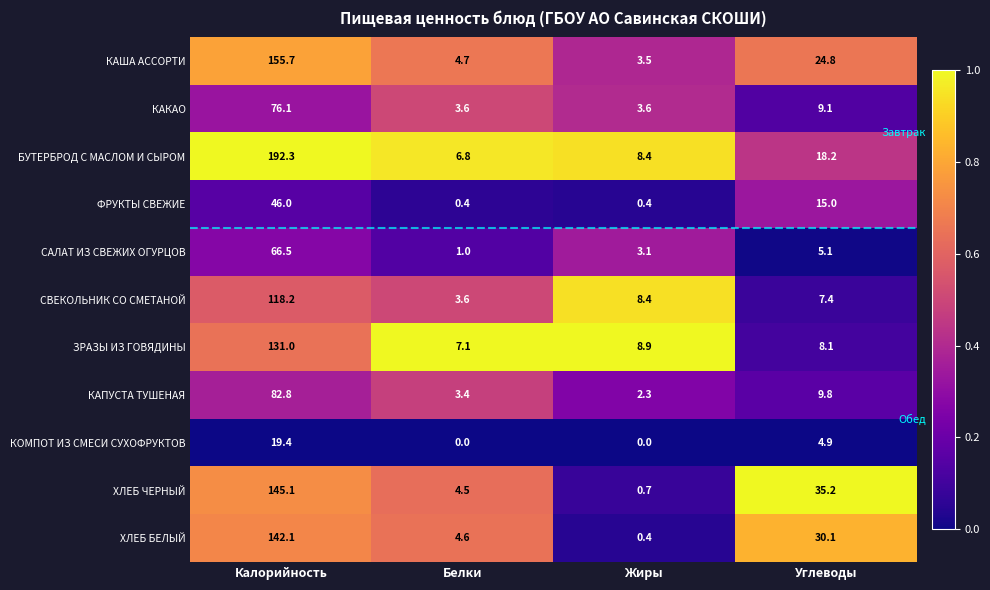

At which category is the sum across all series the highest?

Калорийность